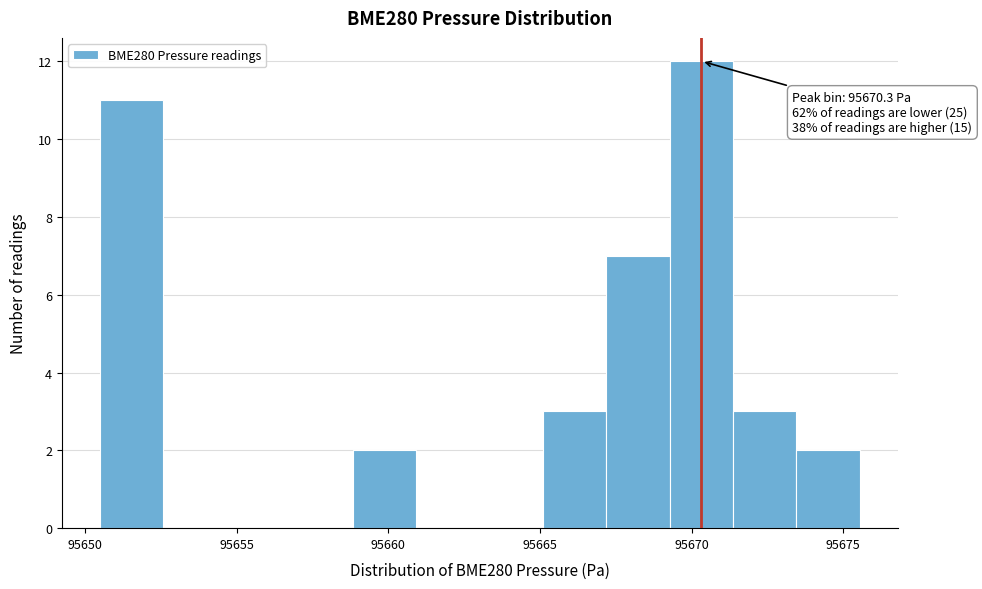

Over which range of the x-axis is the bar tallest?

95669.5 to 95671.5